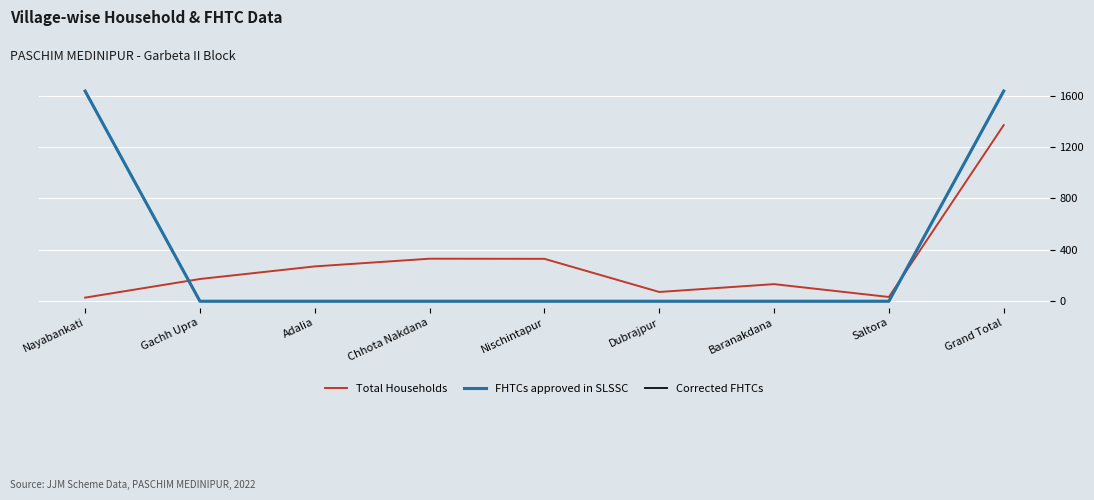

The FHTCs approved in SLSSC series shows 0 at Chhota Nakdana. True or false?

True